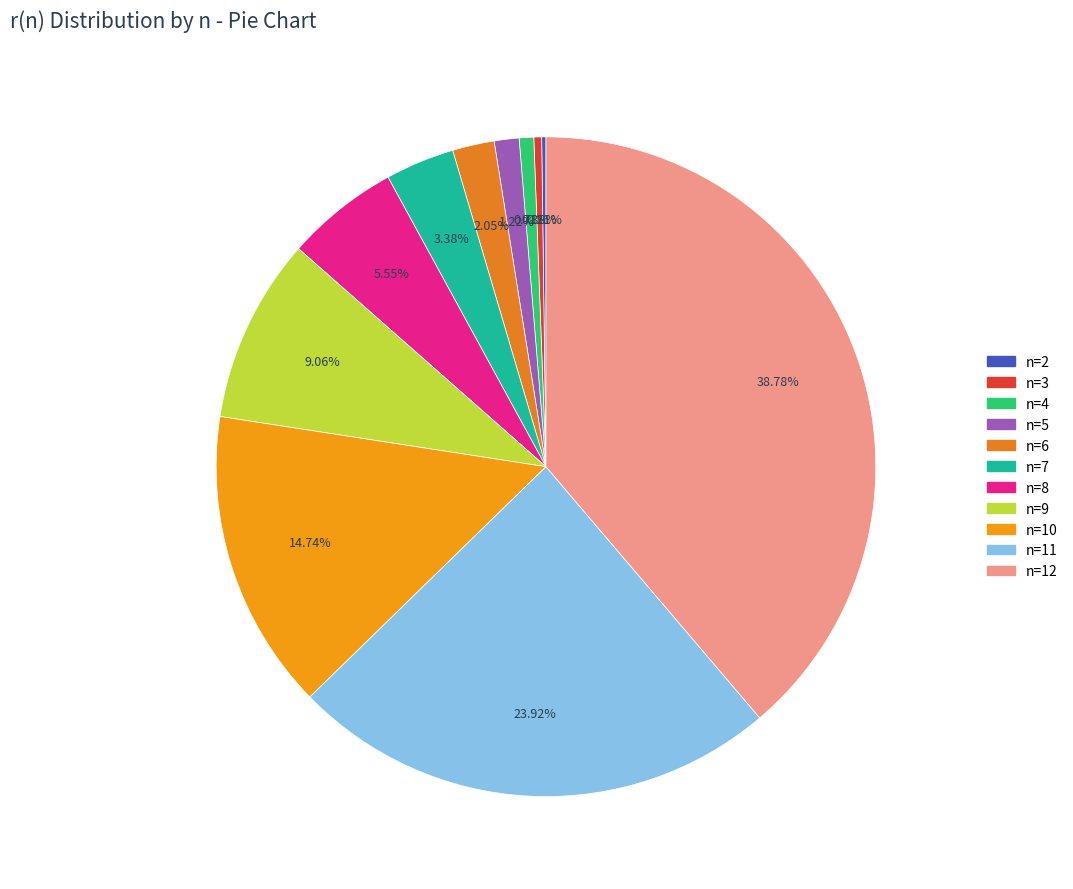

To the nearest percent, what is the difference between the largest and smallest slice percentages?

39%